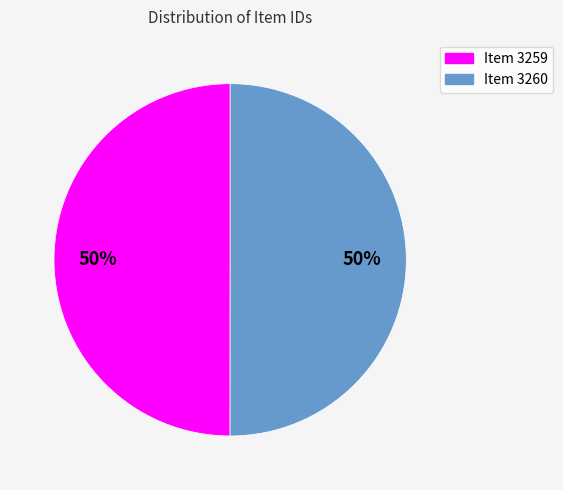

What percentage is the Item 3260 slice, to the nearest percent?

50%